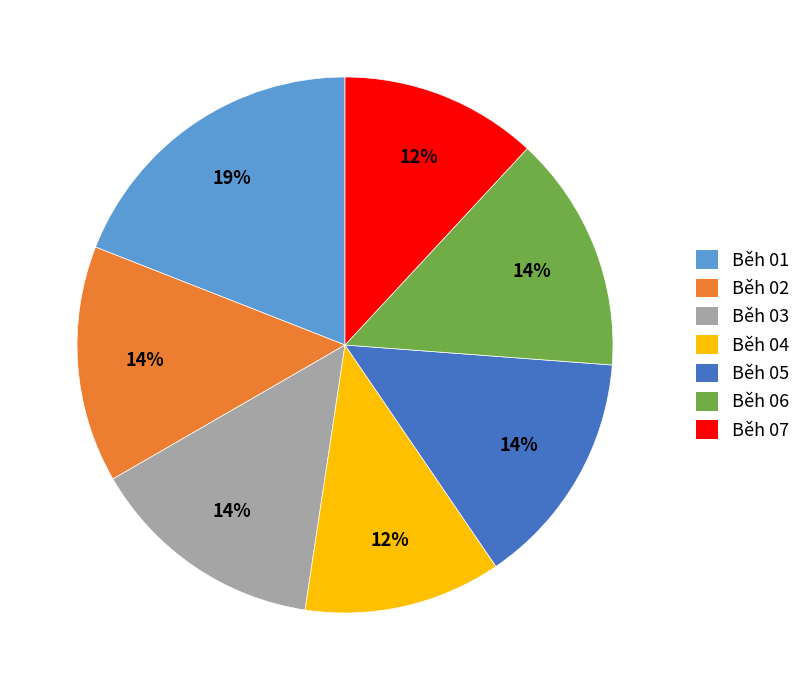

What is the ratio of the value at Běh 05 to the value at Běh 04?

1.2